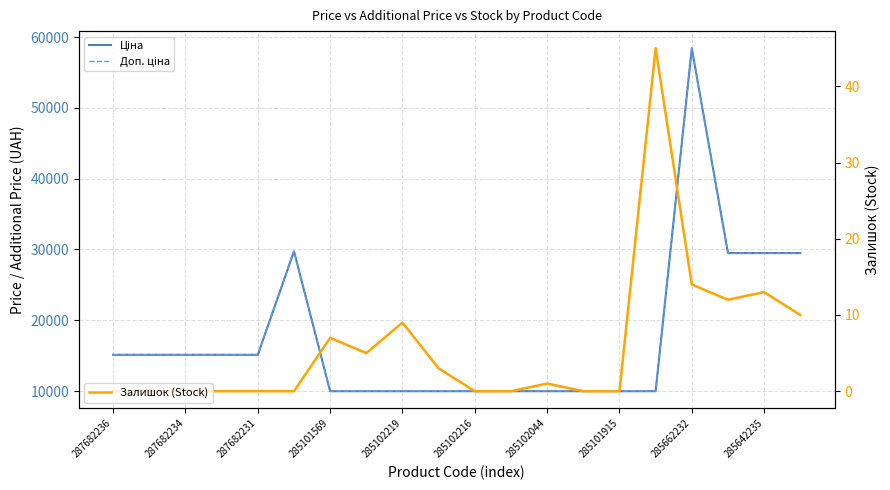

What is the maximum value for Залишок (Stock)?

45